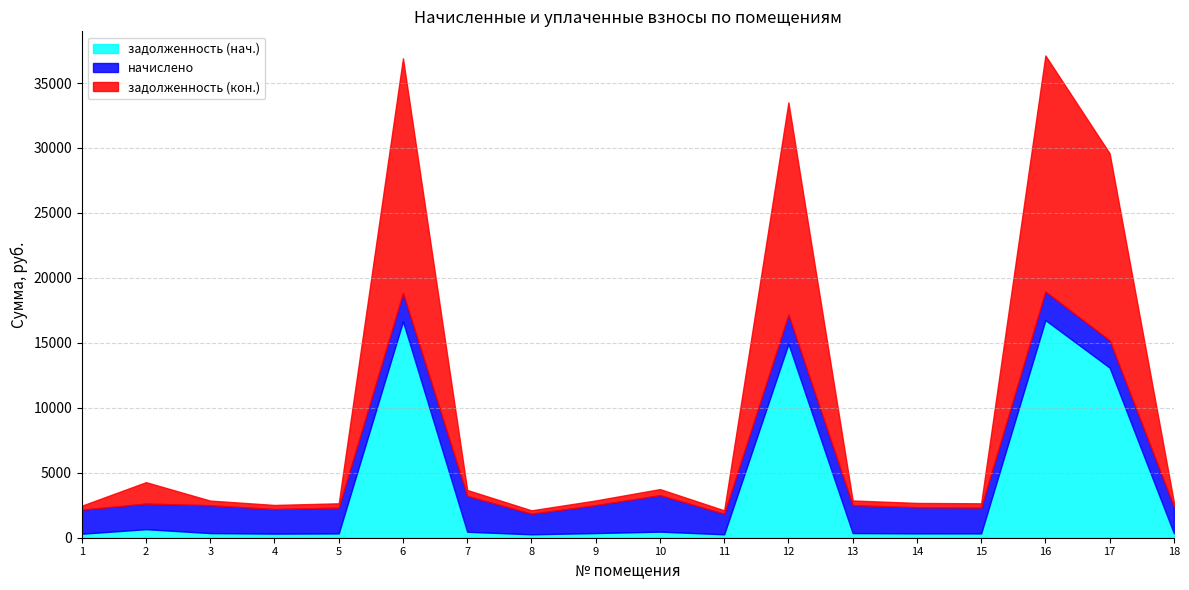

At how many categories does at least one series exceed 14919?

3